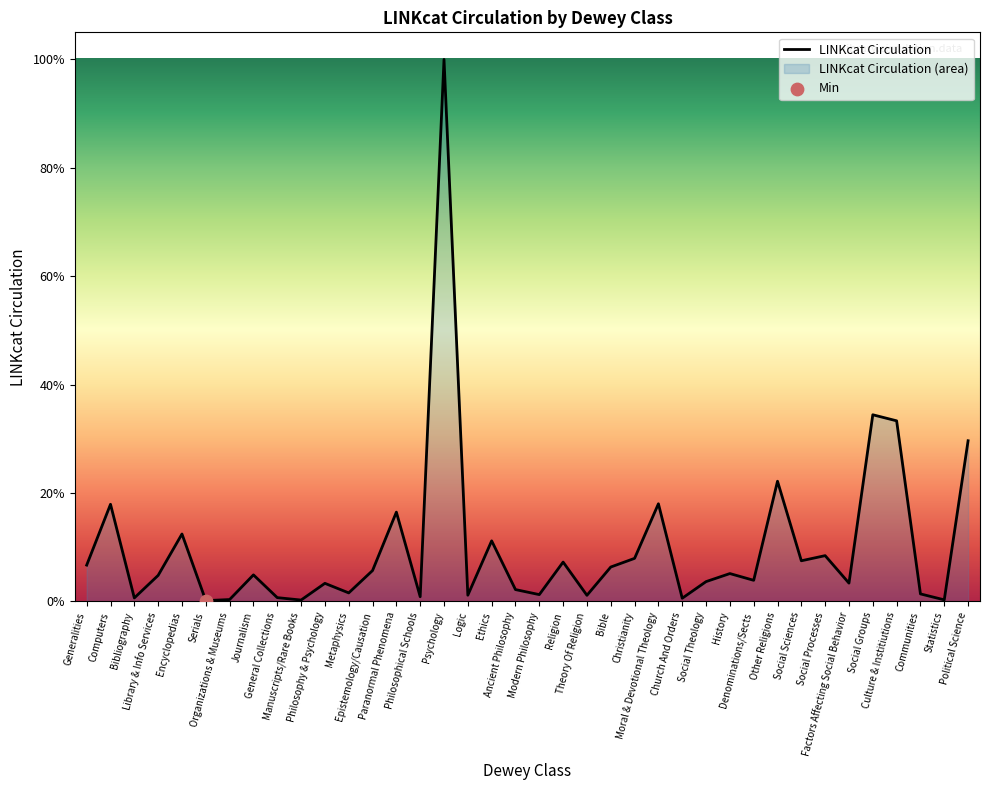

Which has a higher value, Moral & Devotional Theology or Culture & Institiutions?

Culture & Institiutions